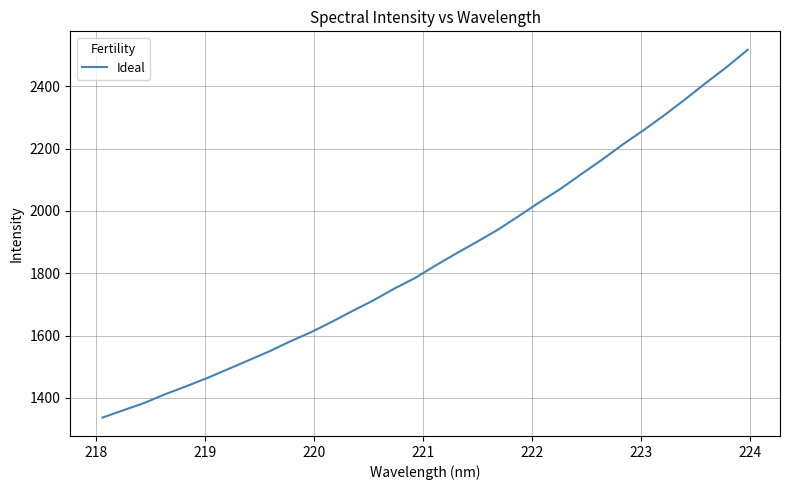

What is the maximum value shown in the chart?

2517.4